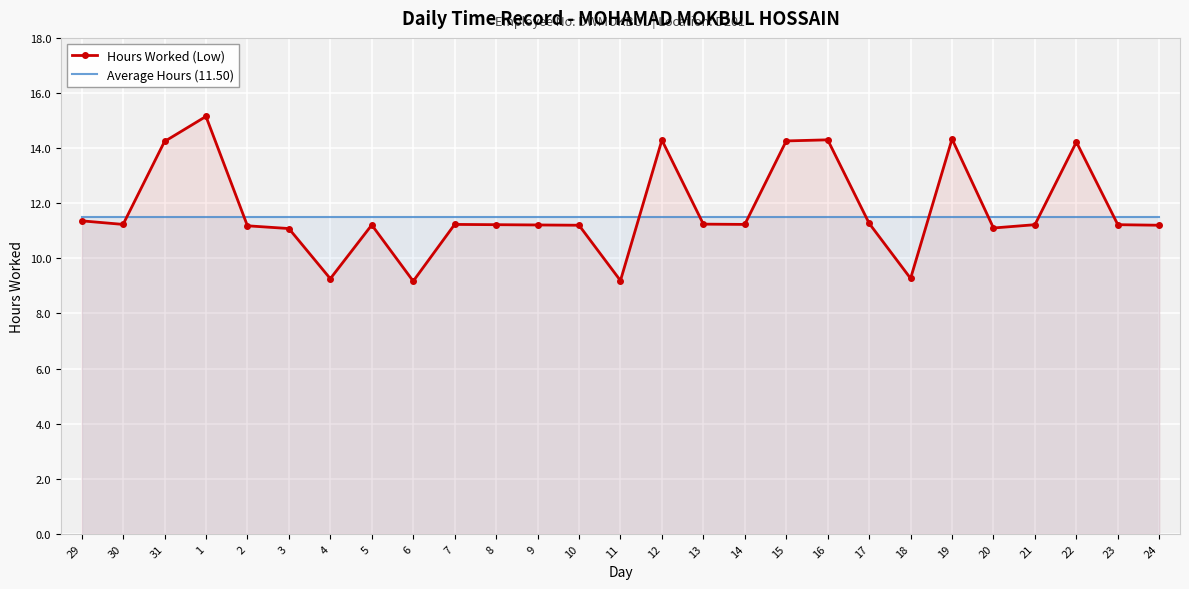

What is the value of the Average Hours (11.50) point at the 18th from the left?

11.5